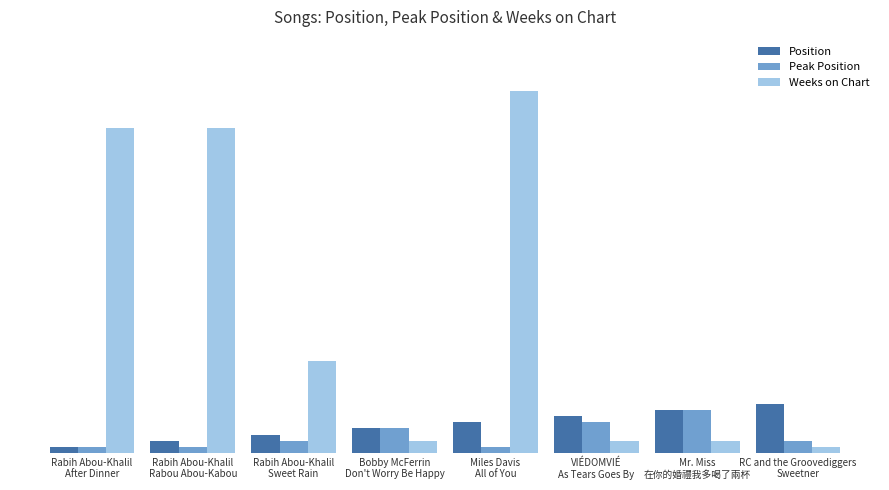

What are all the series names shown in the legend?

Position, Peak Position, Weeks on Chart